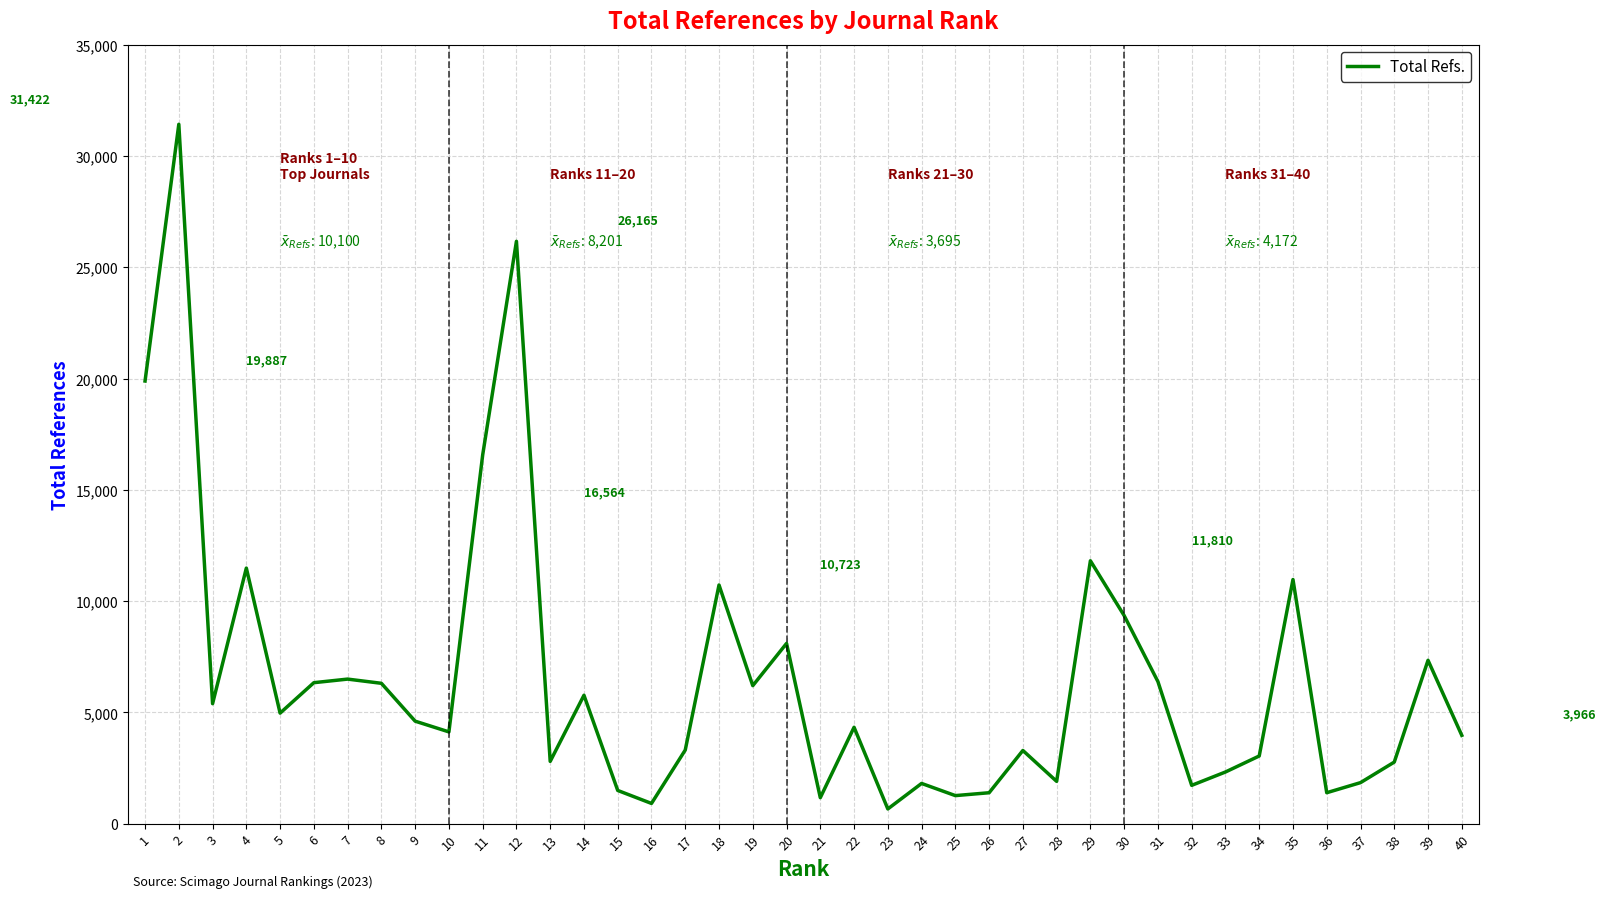

What is the difference between the maximum and minimum values?

30762